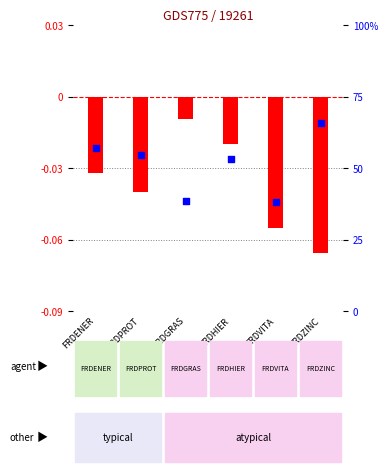

Approximately how many times larger is the value at FRDGRAS compared to FRDENER?

0.7